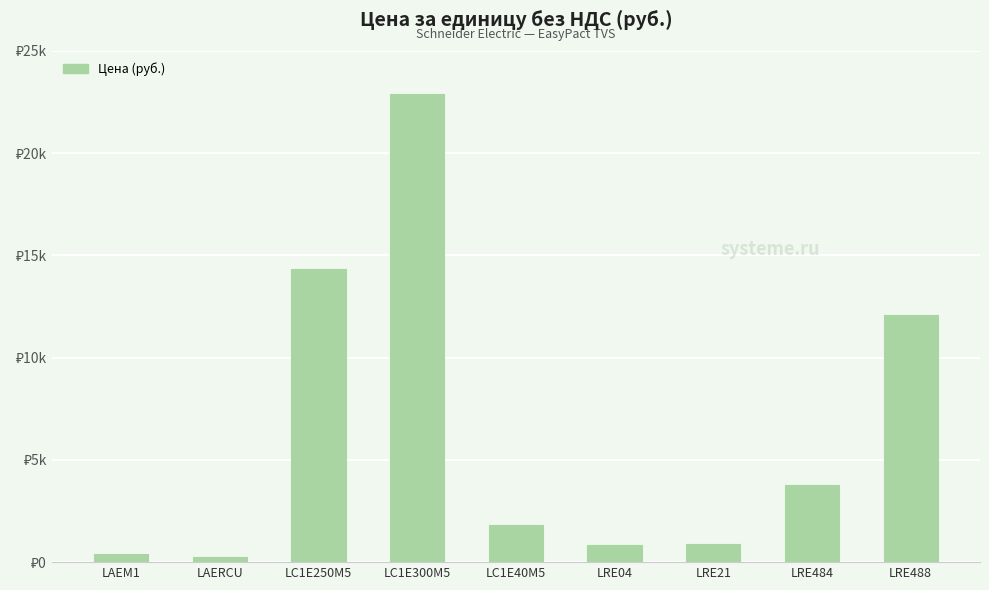

What is the label of the 1st bar from the left?

LAEM1